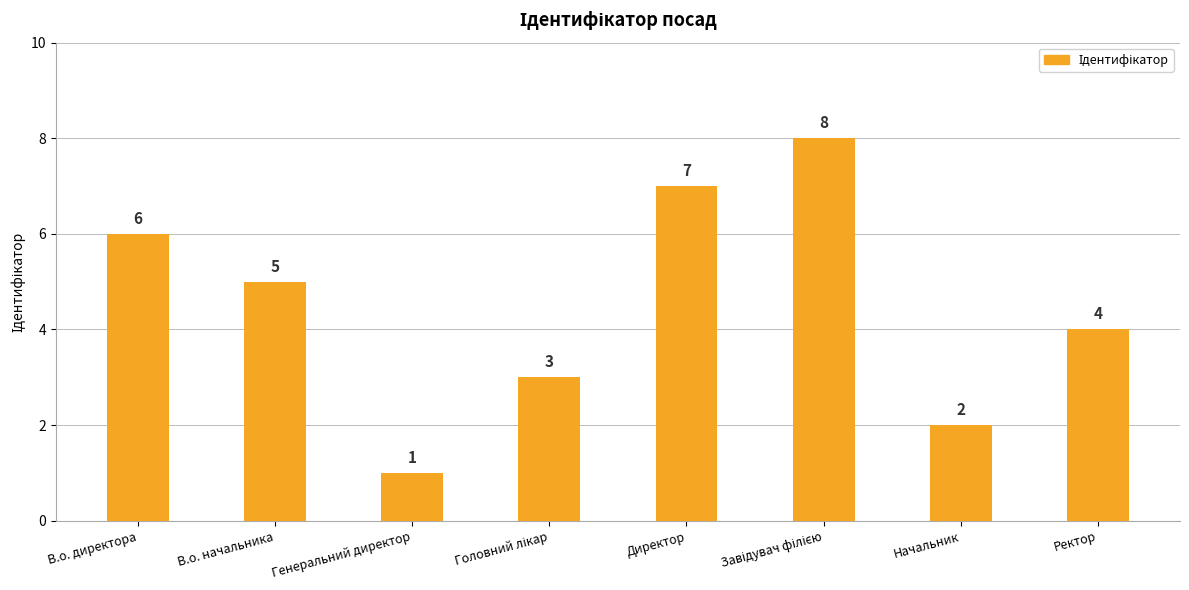

Which category has the lowest value across all series?

Генеральний директор